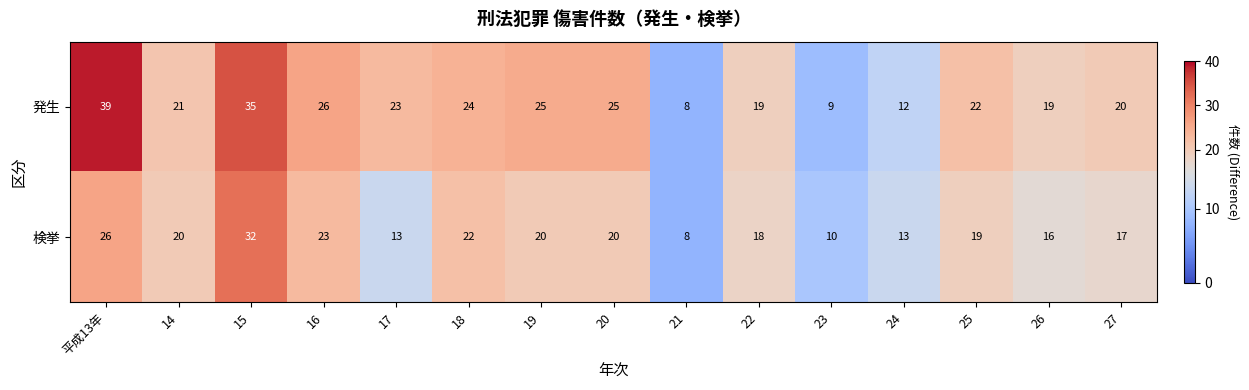

Which label corresponds to the smallest value in the chart?

21